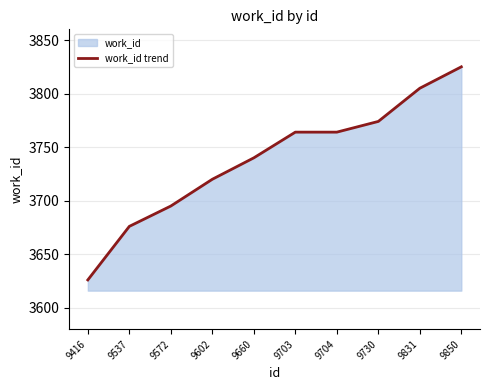

How many lines are shown in the chart?

1